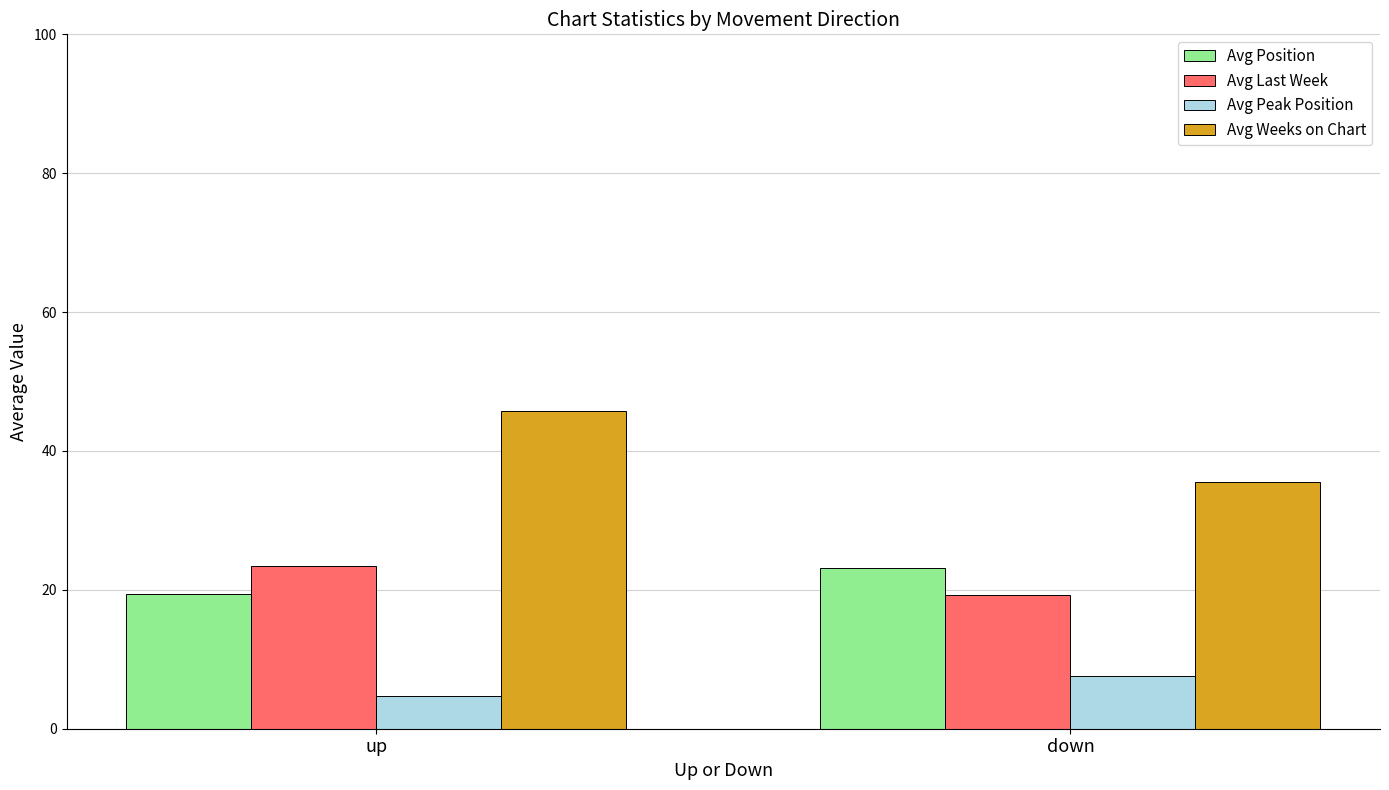

True or false: Avg Weeks on Chart has a value of 35.5 at down.

True